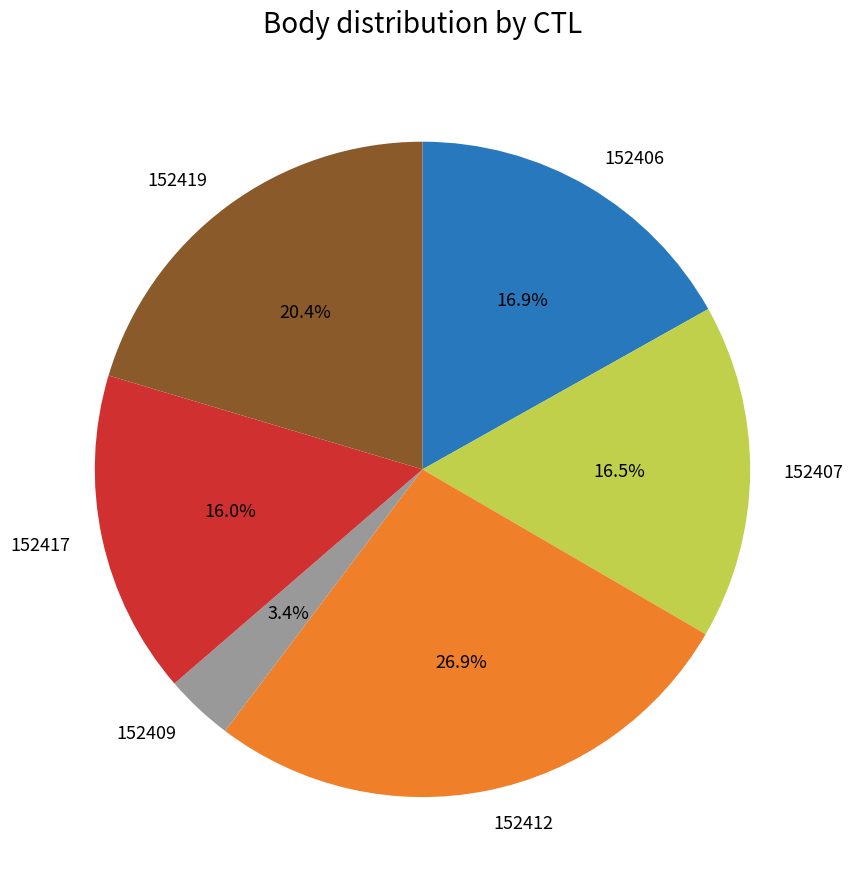

True or false: 152417 accounts for 29% of the total.

False